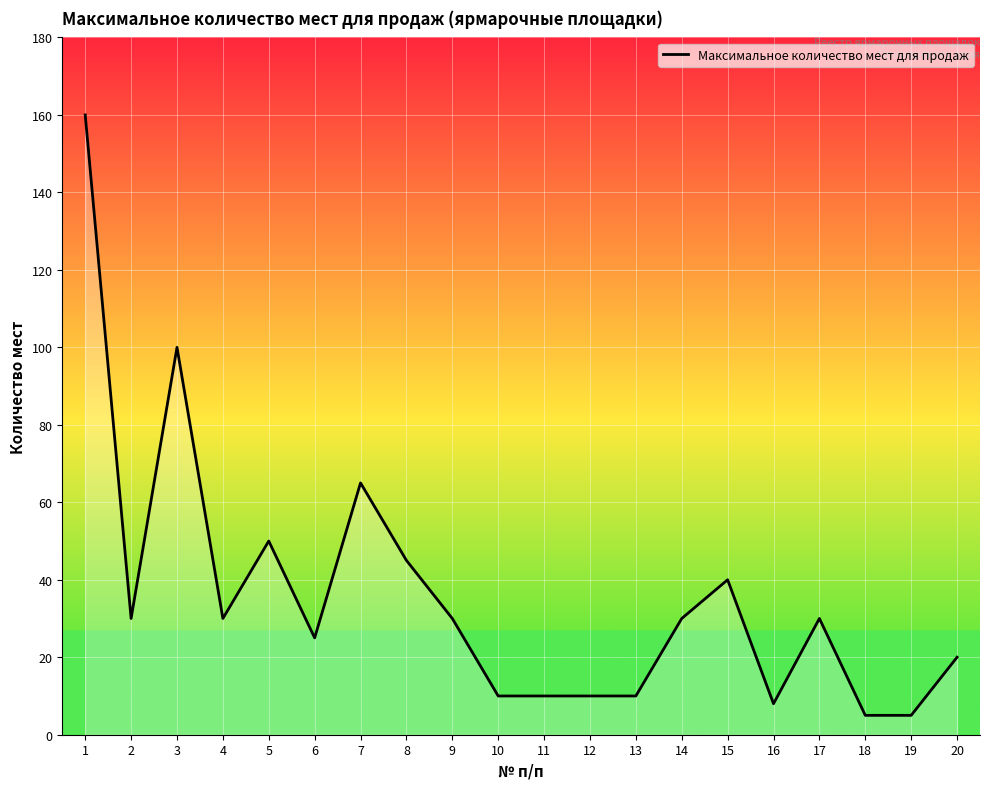

At which label does the data first exceed 30?

1